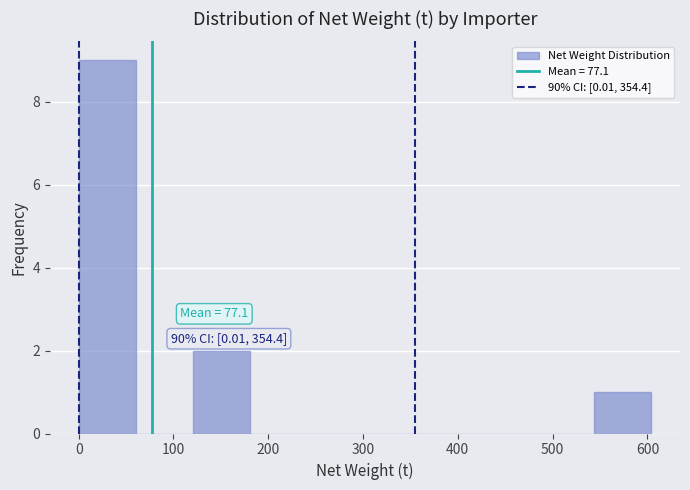

Which range on the x-axis has the tallest bar?

0 to 60